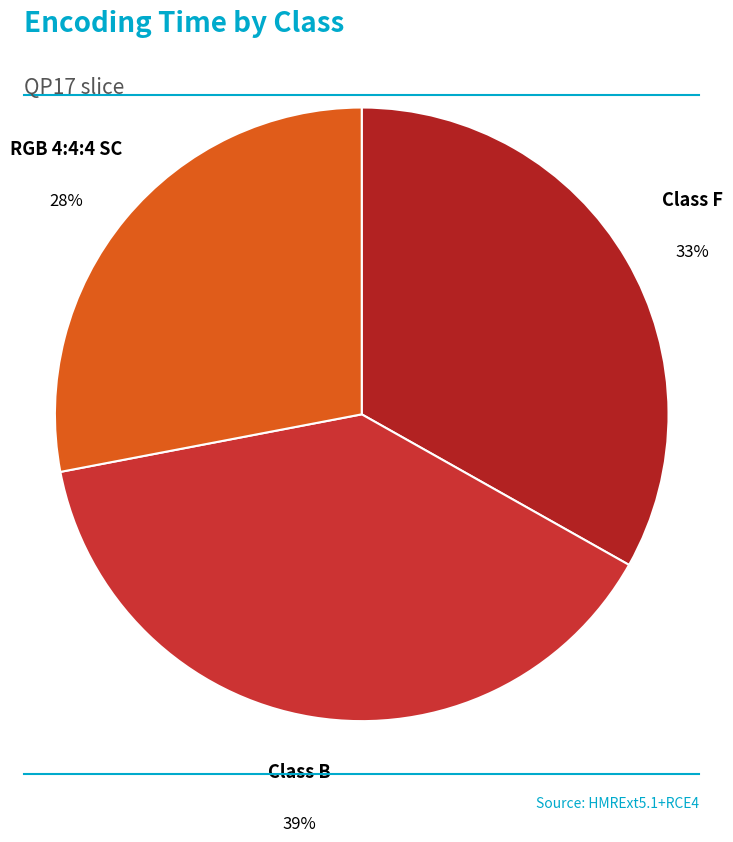

Which category has the biggest portion of the pie?

Class B